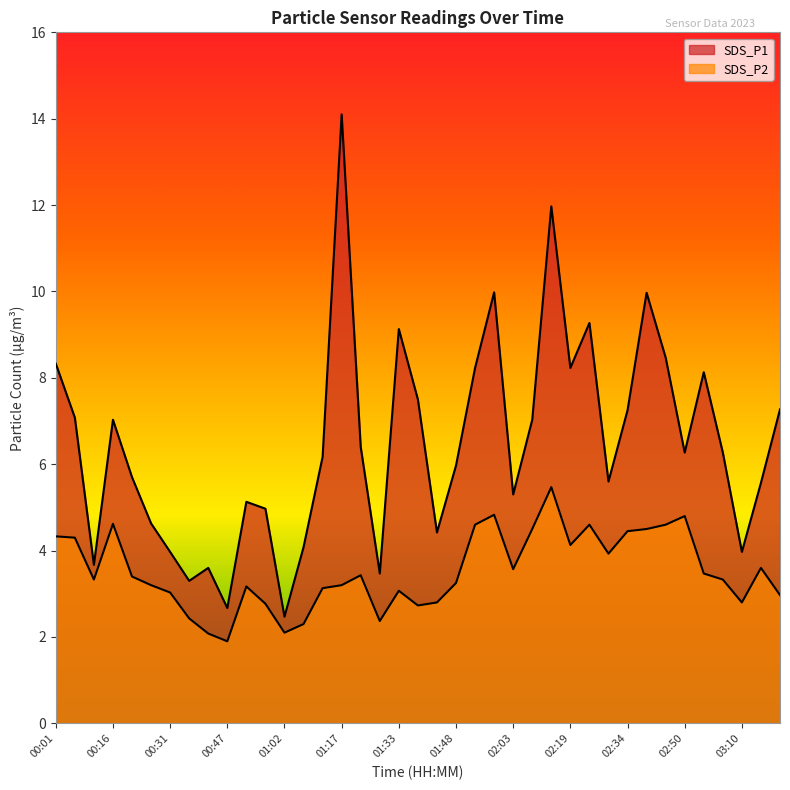

List the series in order of their overall mean, lowest first.

SDS_P2, SDS_P1